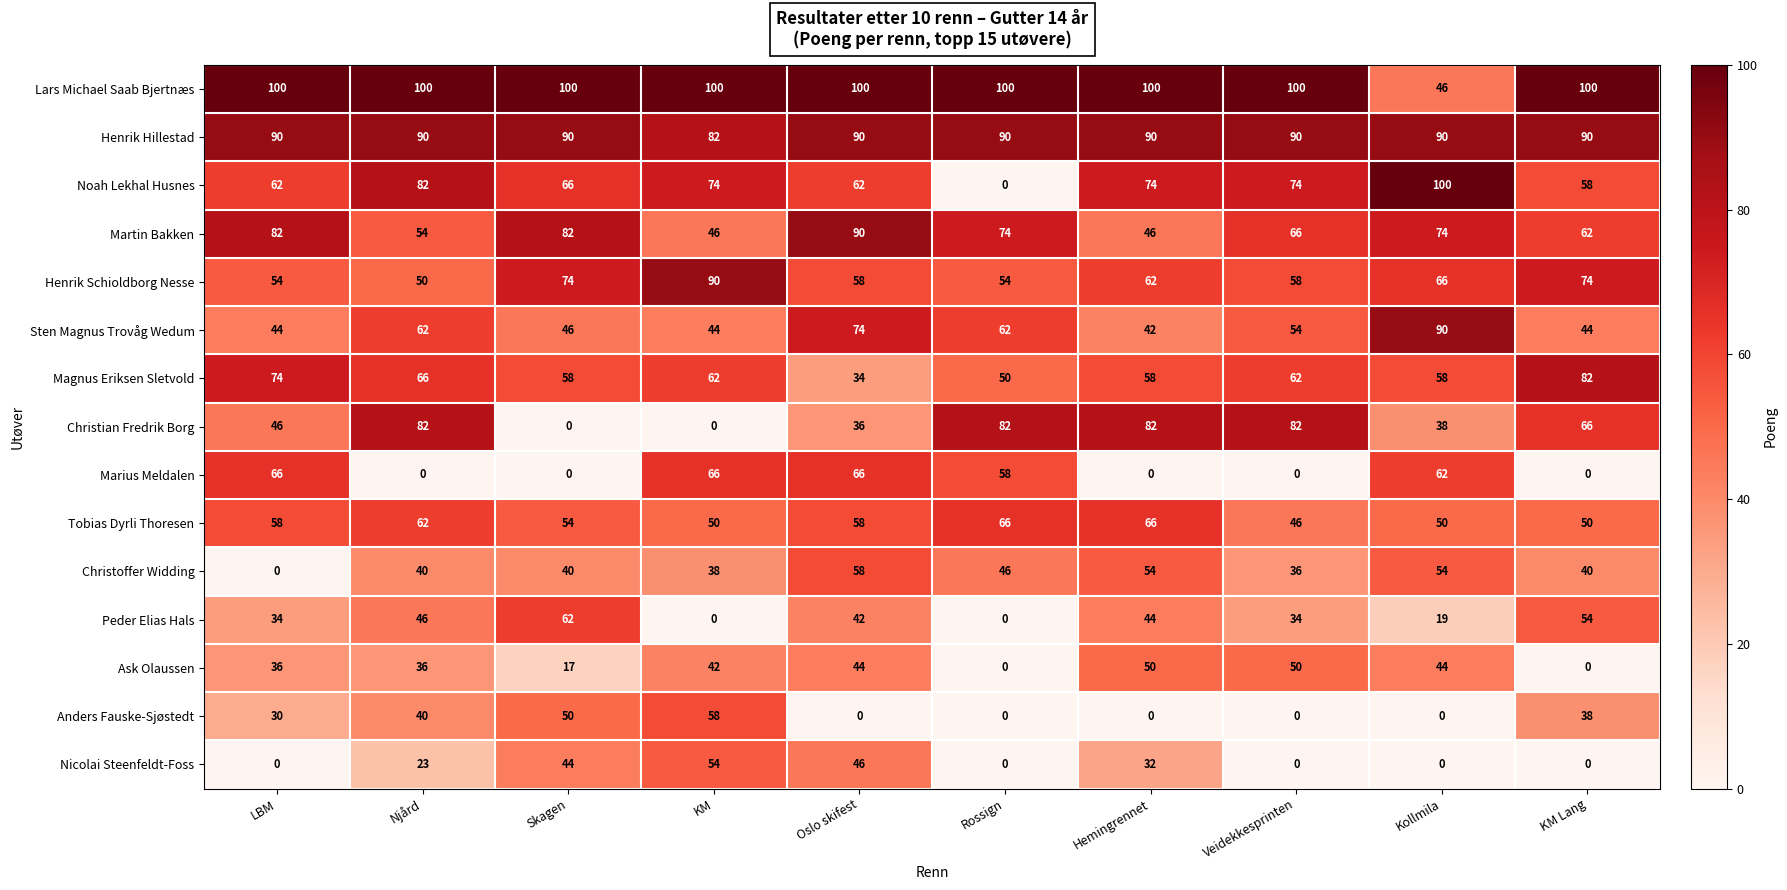

What is the maximum value for Nicolai Steenfeldt-Foss?

54